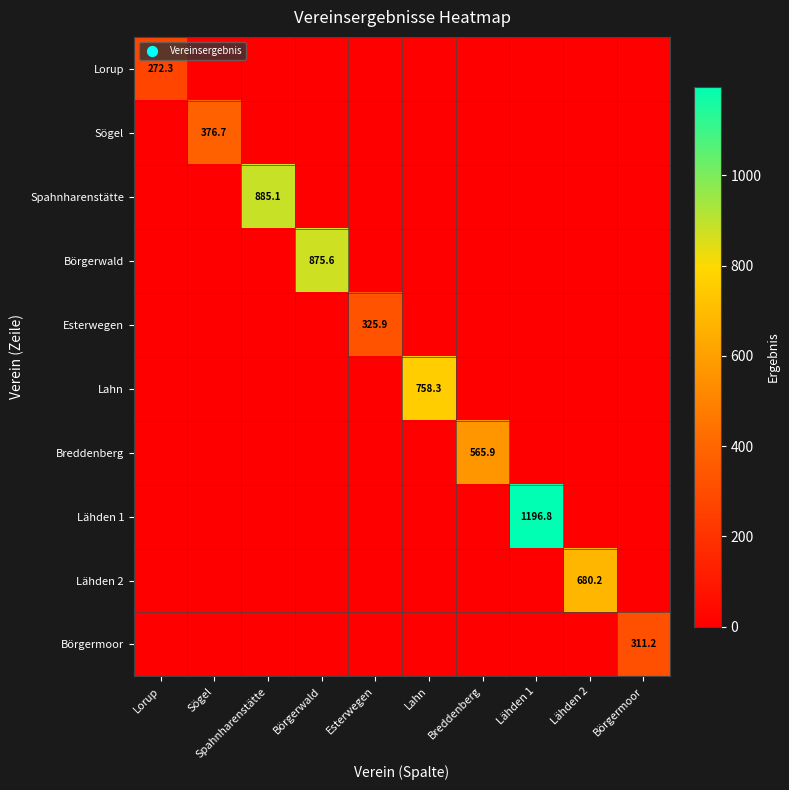

Is it true that Börgermoor equals 311.2 at Börgermoor?

True